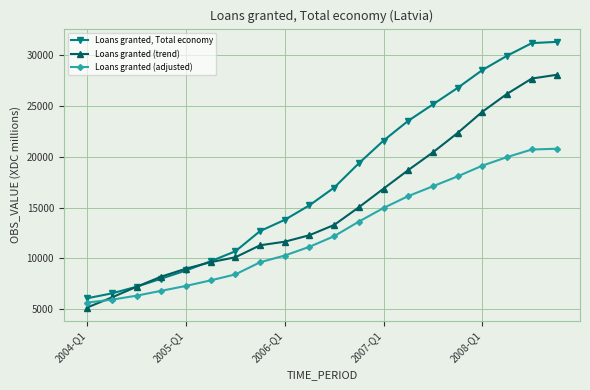

List the series in order of their overall mean, highest first.

Loans granted, Total economy, Loans granted (trend), Loans granted (adjusted)